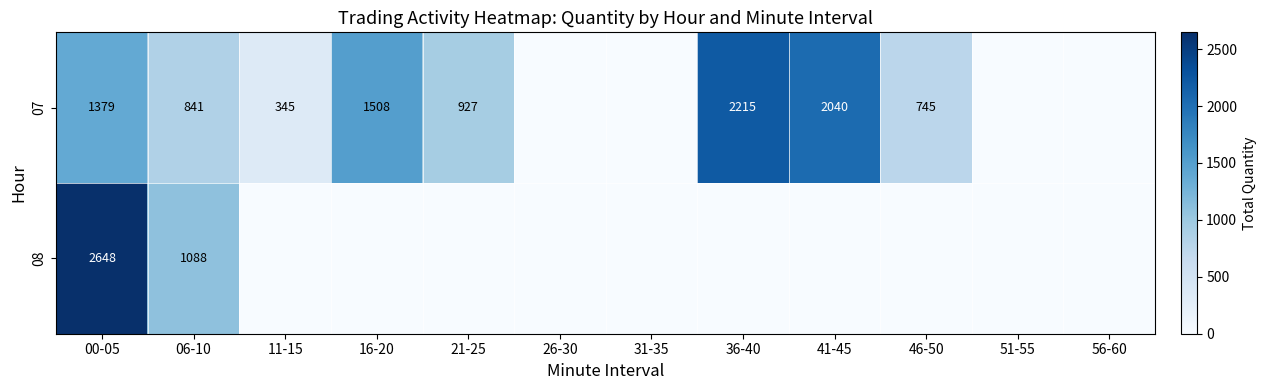

The 07 series shows 156 at 11-15. True or false?

False